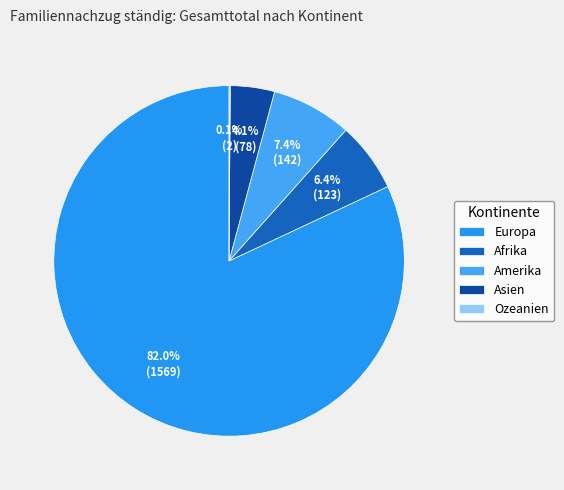

Count the number of slices in the pie.

5